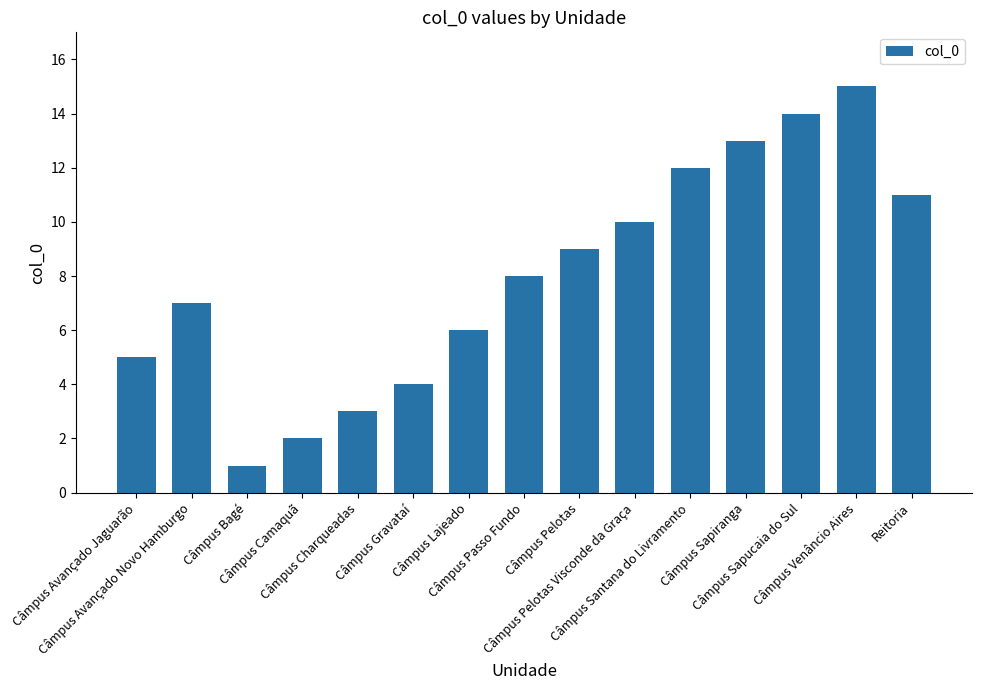

What is the difference between the values at Câmpus Sapucaia do Sul and Câmpus Gravataí?

10